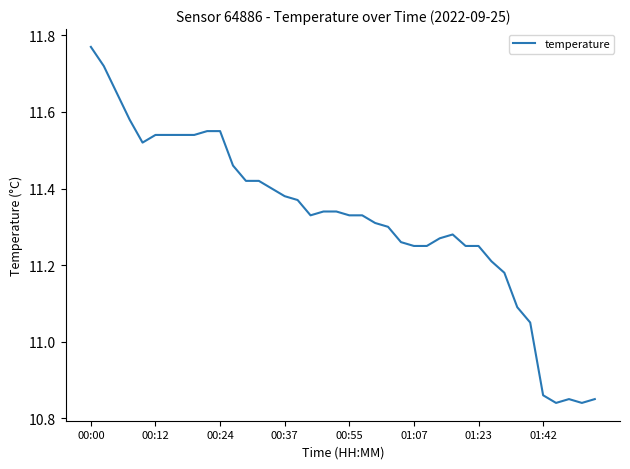

What is the difference between the maximum and minimum values?

0.9